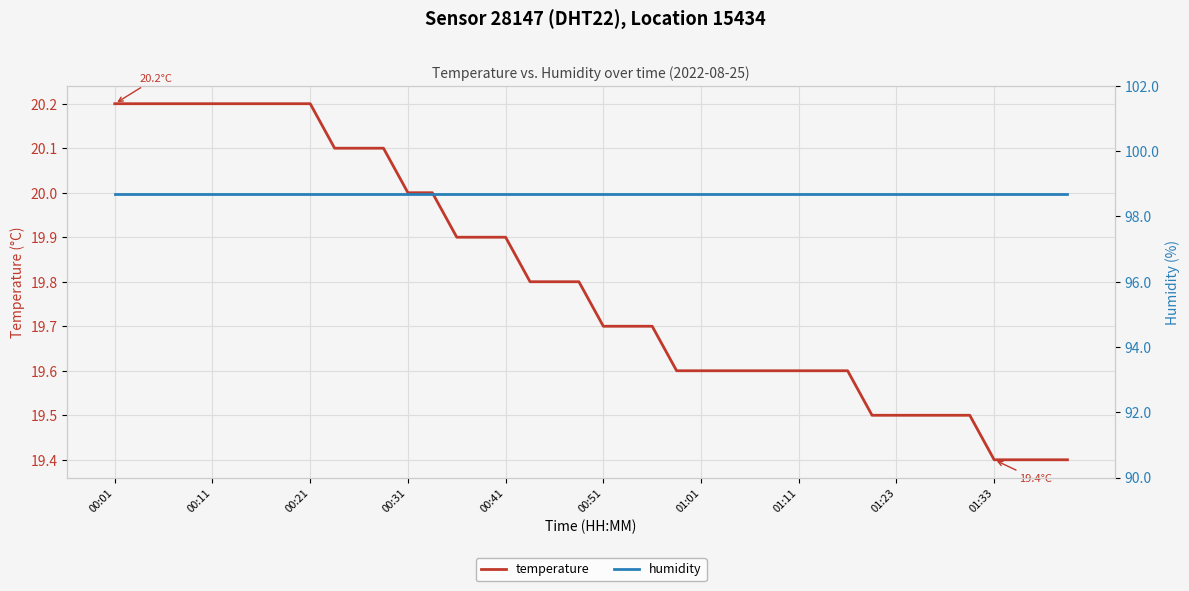

What is the average value of the humidity series?

98.7